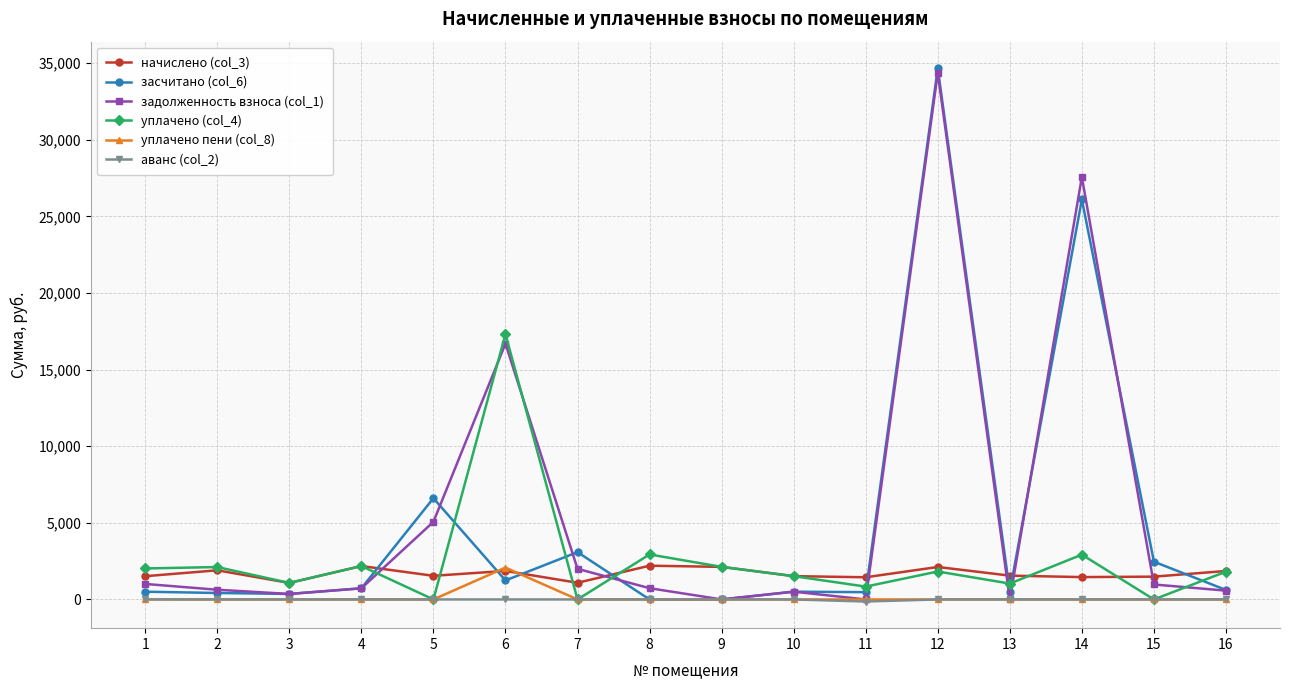

What is the difference between the highest and lowest values at 6?

17319.1